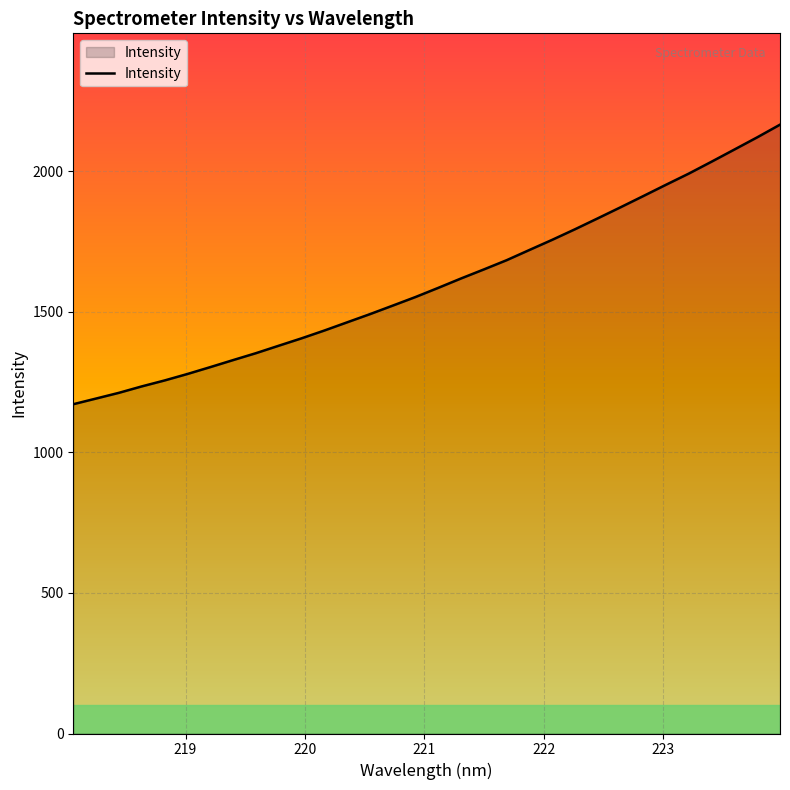

What is the difference between the maximum and minimum values?

994.5